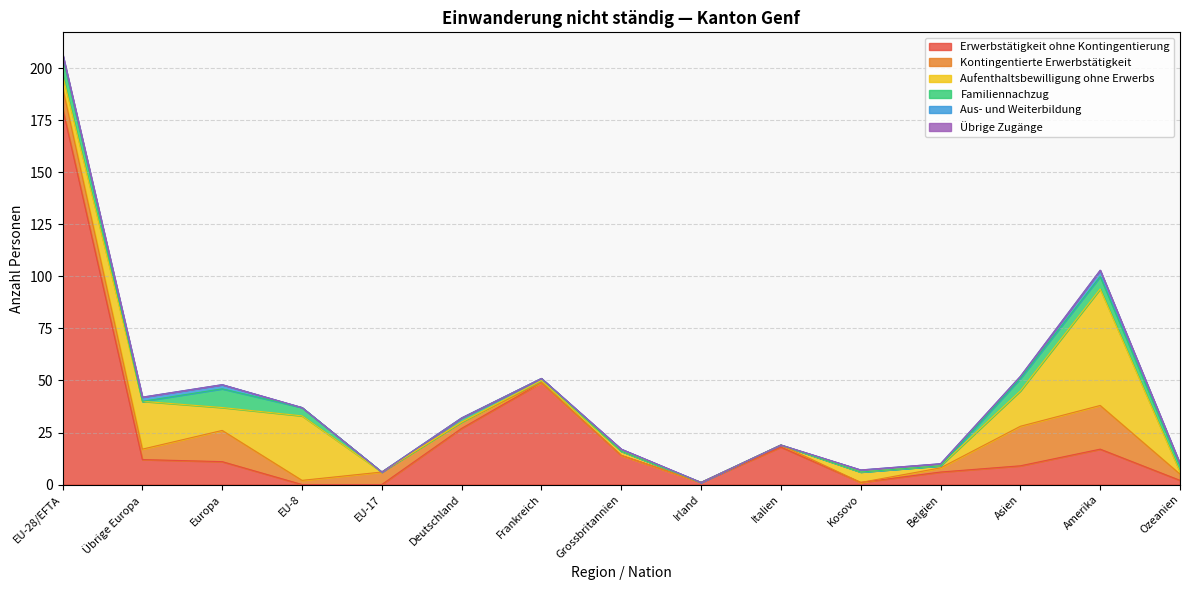

How many lines are shown in the chart?

6